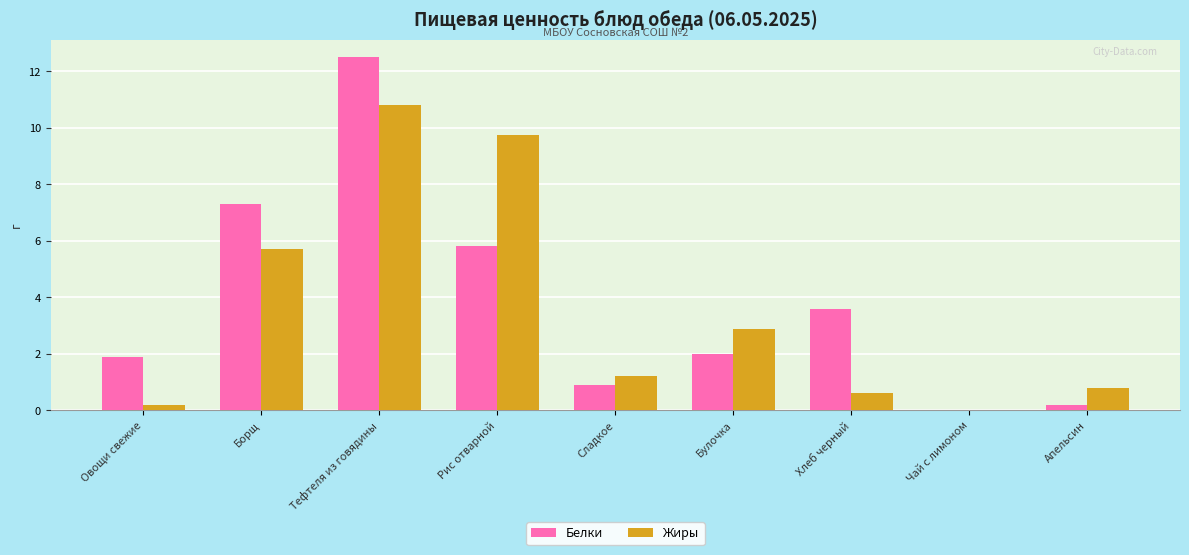

True or false: Жиры has a value of -5.5 at Чай с лимоном.

False